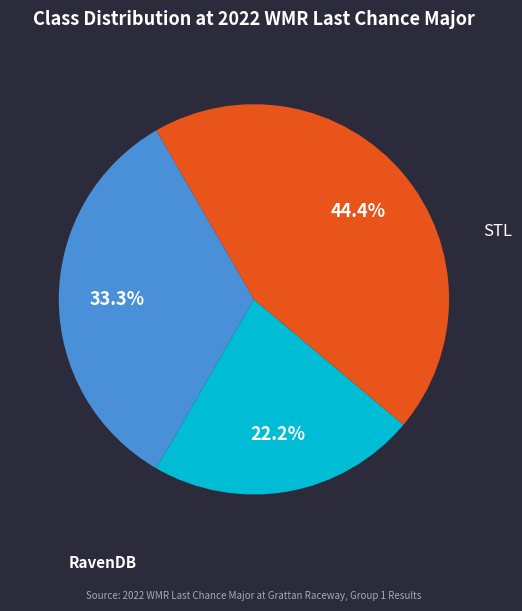

Does any single category account for the majority?

No